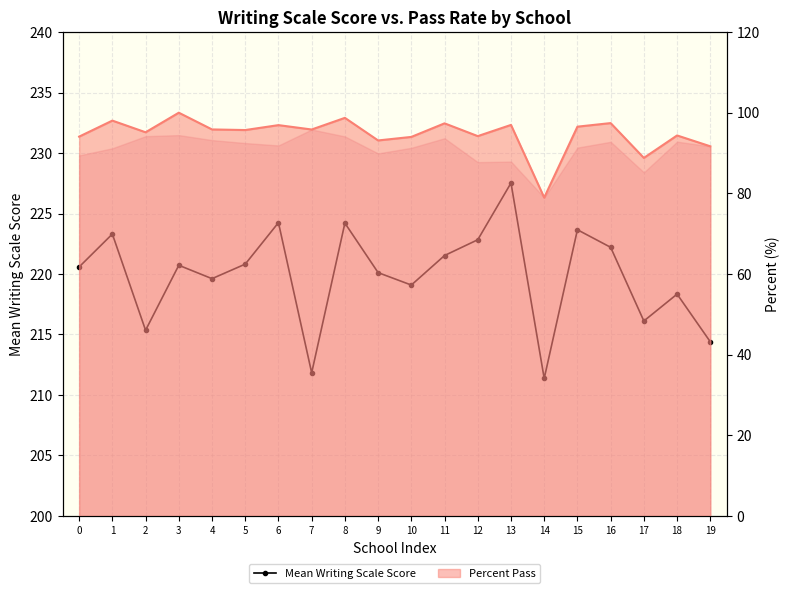

Reading right to left, list all the values displayed in this chart.

19=214.4	18=218.3	17=216.1	16=222.2	15=223.7	14=211.4	13=227.5	12=222.8	11=221.5	10=219.1	9=220.1	8=224.2	7=211.8	6=224.2	5=220.8	4=219.6	3=220.7	2=215.3	1=223.3	0=220.6